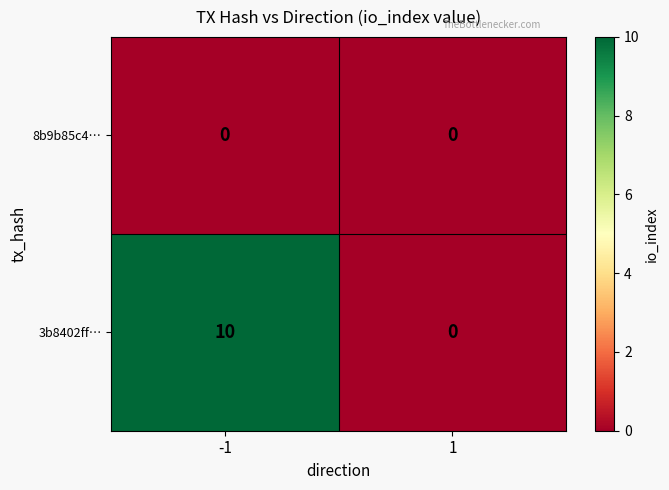

Reading left to right, list all the values displayed in this chart.

8b9b85c4…: -1=0	1=0
3b8402ff…: -1=10	1=0